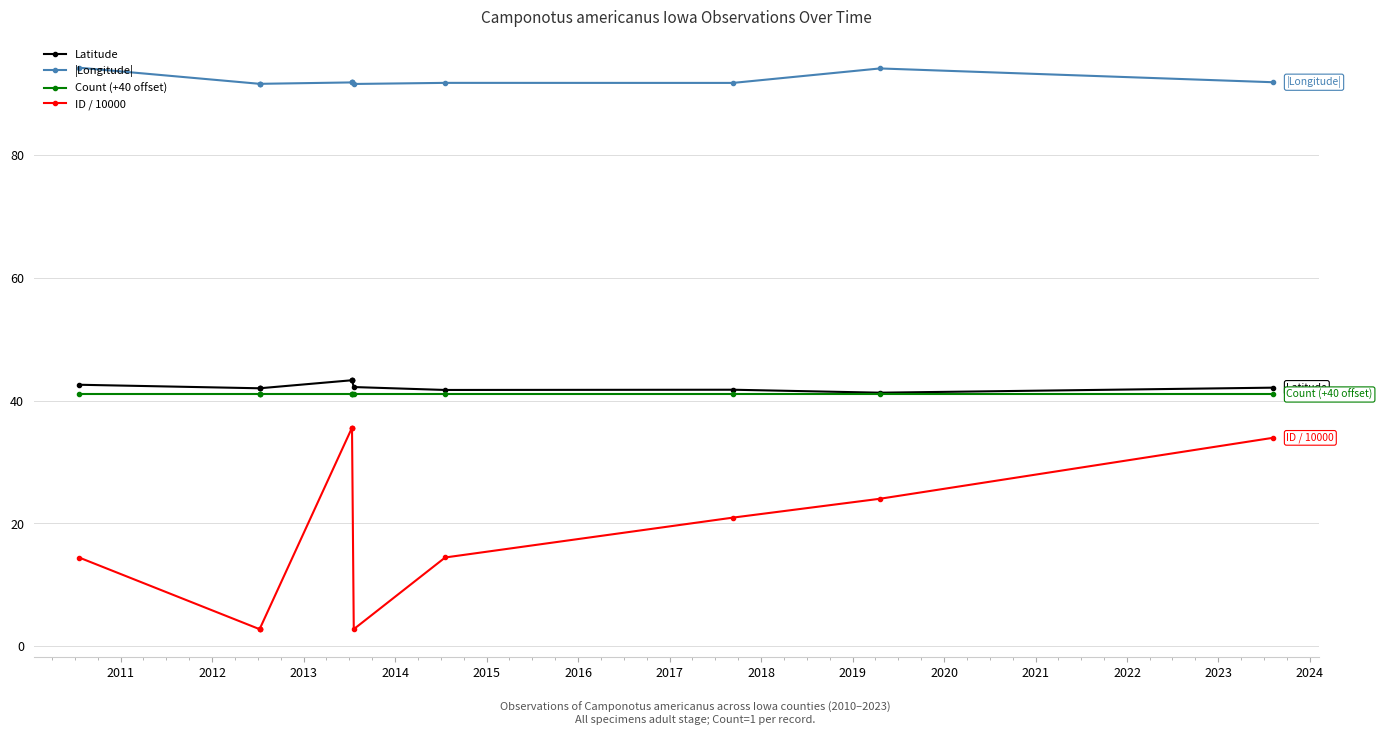

The value of ID / 10000 at 2010 is 21.2. True or false?

False